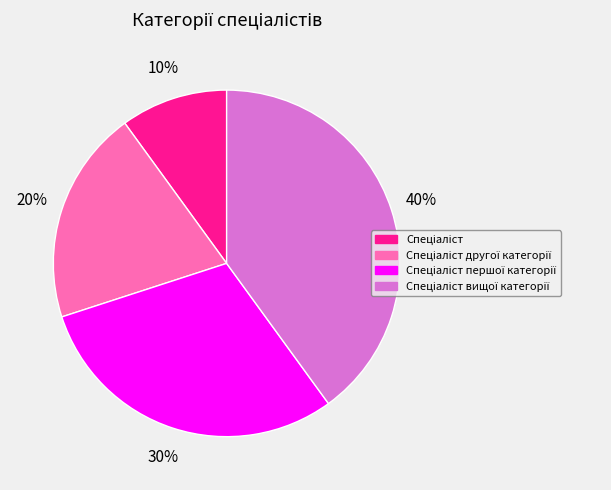

To the nearest percent, what is the average slice percentage?

25%